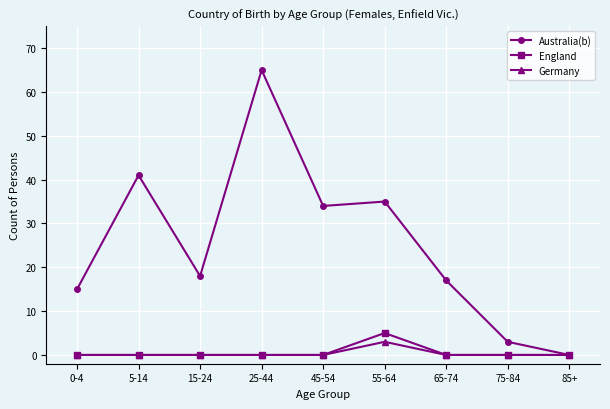

Where is the first local minimum for Australia(b)?

15-24